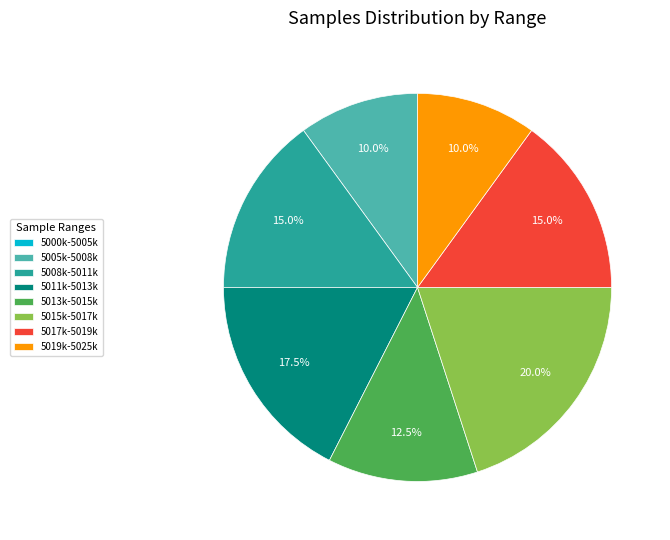

Does 5011k-5013k represent more than half of the total?

No